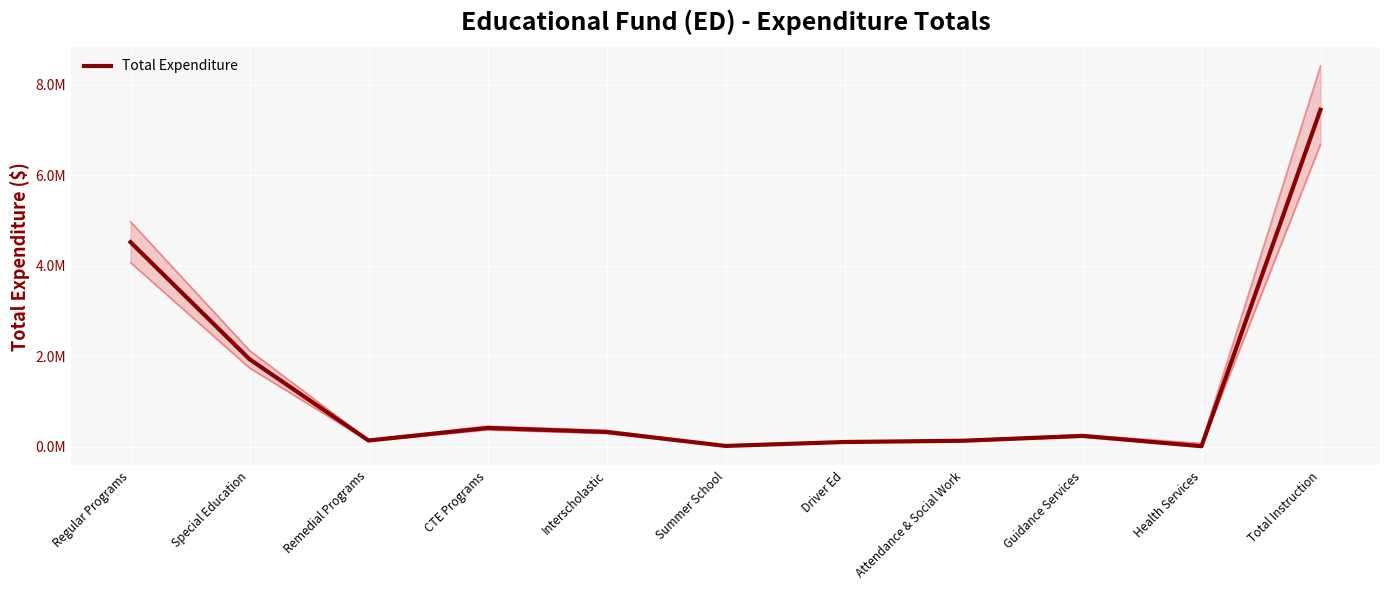

Reading left to right, transcribe all the data shown in this chart.

Regular Programs=4518838	Special Education=1932375	Remedial Programs=136222	CTE Programs=413156	Interscholastic=325592	Summer School=16255	Driver Ed=103206	Attendance & Social Work=131210	Guidance Services=238582	Health Services=10144	Total Instruction=7445644